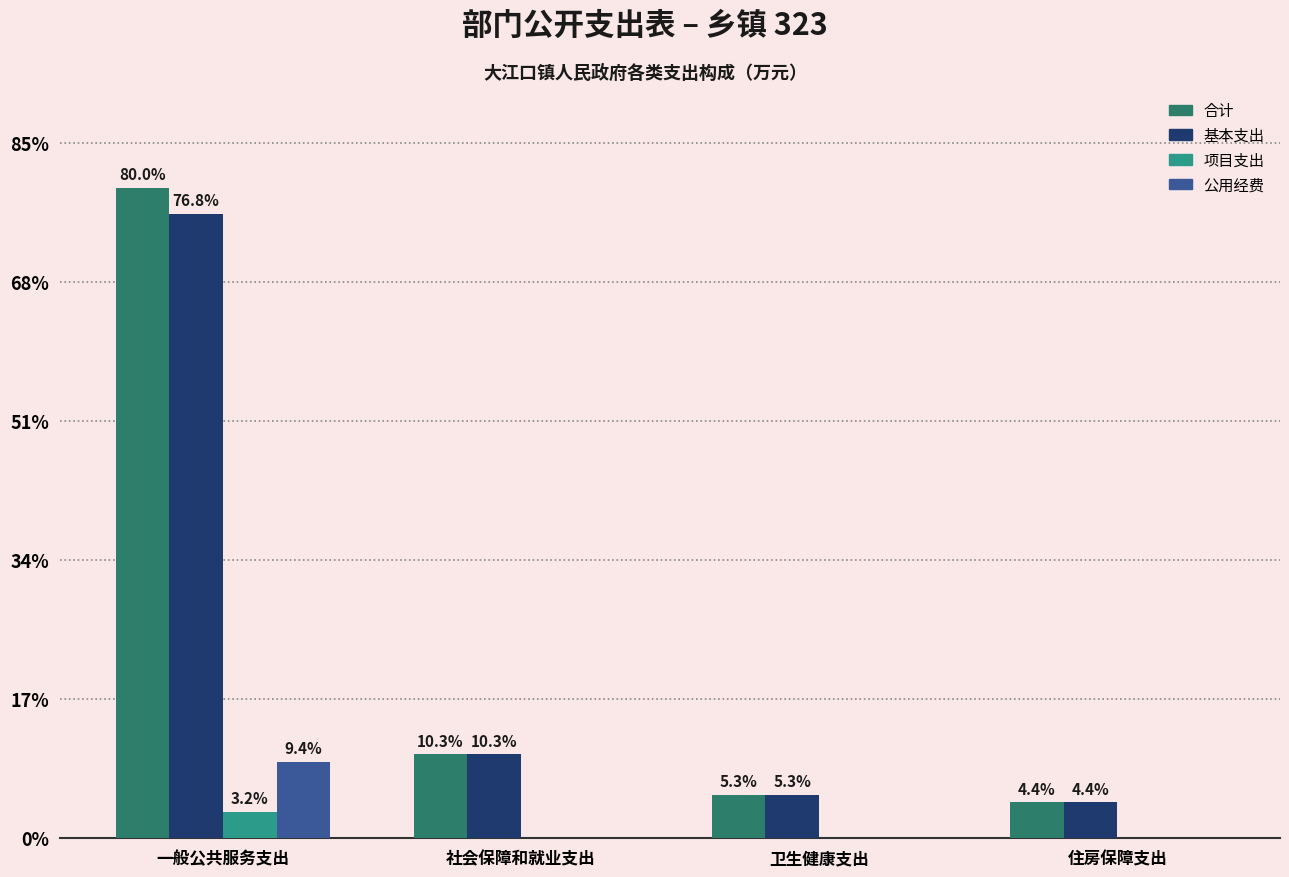

Is the value of 公用经费 at 一般公共服务支出 greater than the value of 项目支出 at 社会保障和就业支出?

Yes